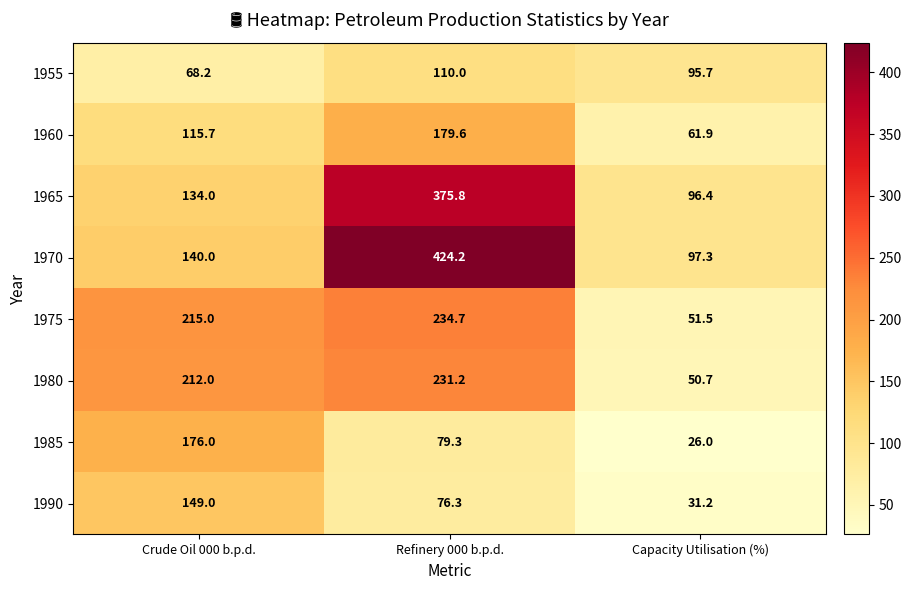

Where is 1955 nearest to the value 89?

Capacity Utilisation (%)